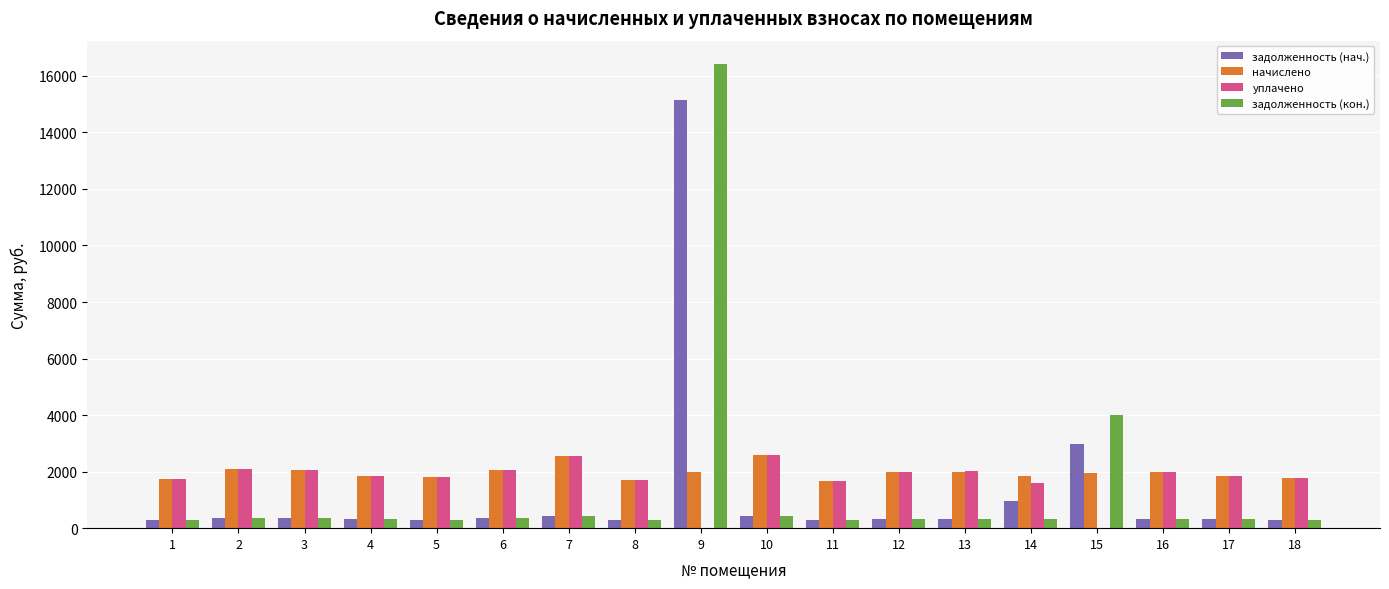

Is the value of задолженность (нач.) at 8 greater than the value of начислено at 9?

No